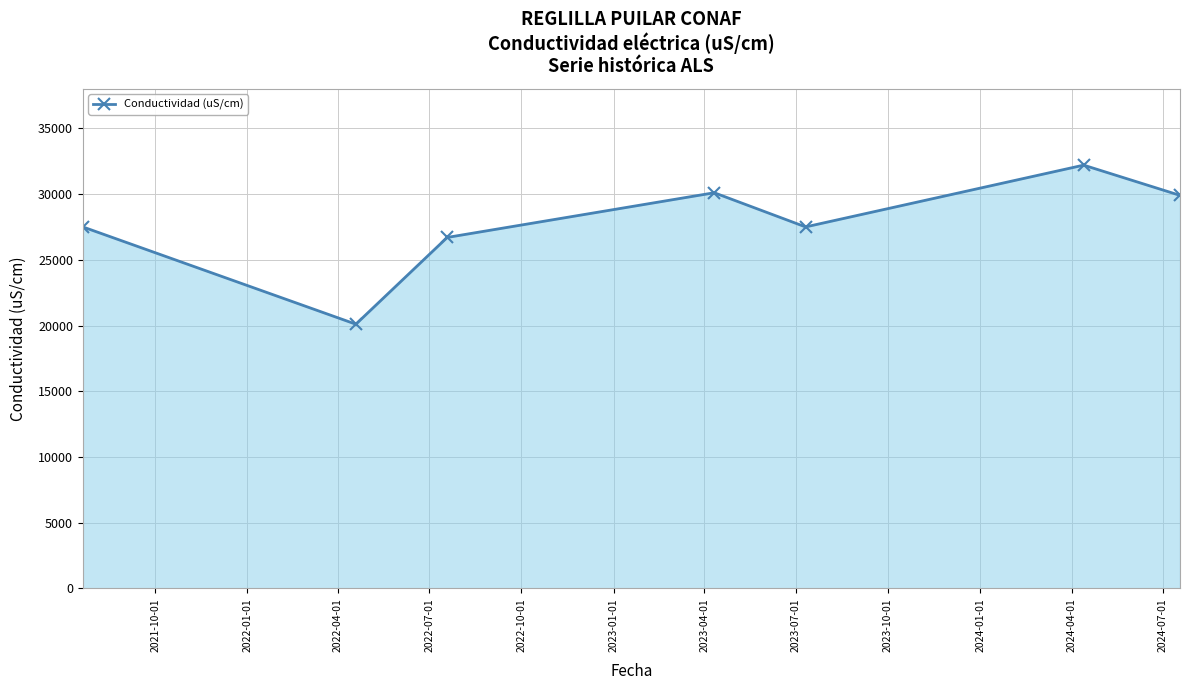

What is the minimum value shown in the chart?

20100